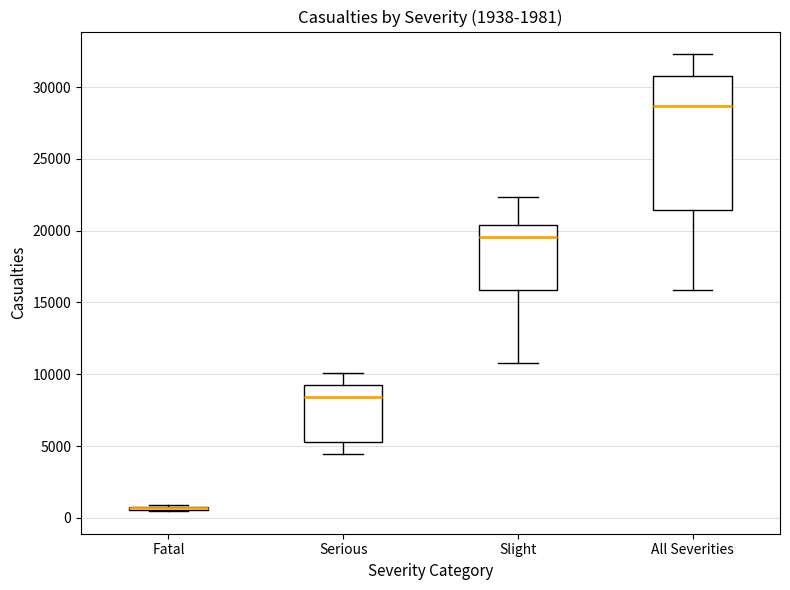

Comparing the boxes themselves (not the whiskers), which one is the tallest?

All Severities